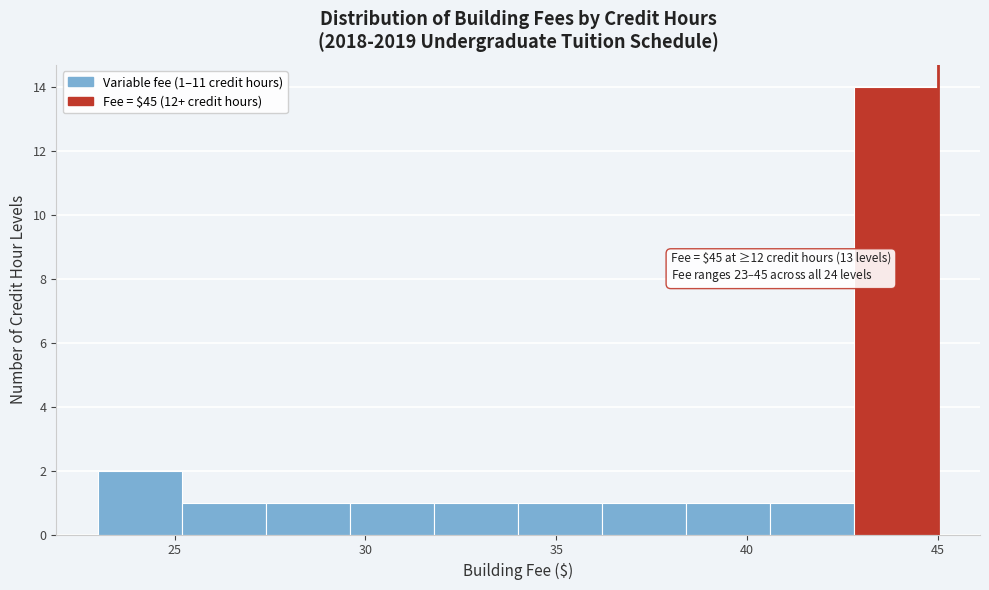

Over which range of the x-axis is the bar tallest?

42.8 to 45.0